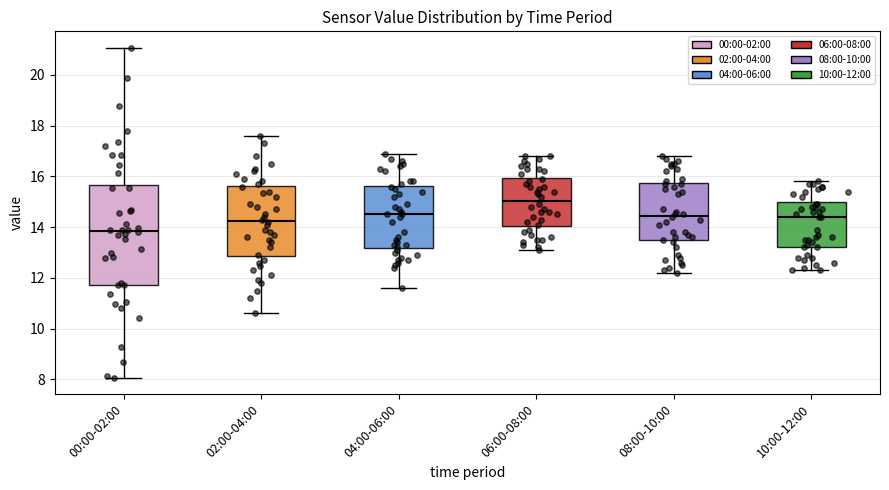

Reading left to right, transcribe this box plot: for each box, give where its median line is, the range the box spans, and where its two whiskers end, as read against the y-axis. The values are not printed on the chart, so give them approximately, as read against the axis.

00:00-02:00: median 13.8, box 11.8 to 15.6, whiskers 8.0 to 21.0
02:00-04:00: median 14.2, box 12.8 to 15.6, whiskers 10.6 to 17.6
04:00-06:00: median 14.6, box 13.2 to 15.6, whiskers 11.6 to 17.0
06:00-08:00: median 15.0, box 14.0 to 16.0, whiskers 13.2 to 16.8
08:00-10:00: median 14.4, box 13.4 to 15.8, whiskers 12.2 to 16.8
10:00-12:00: median 14.4, box 13.2 to 15.0, whiskers 12.4 to 15.8